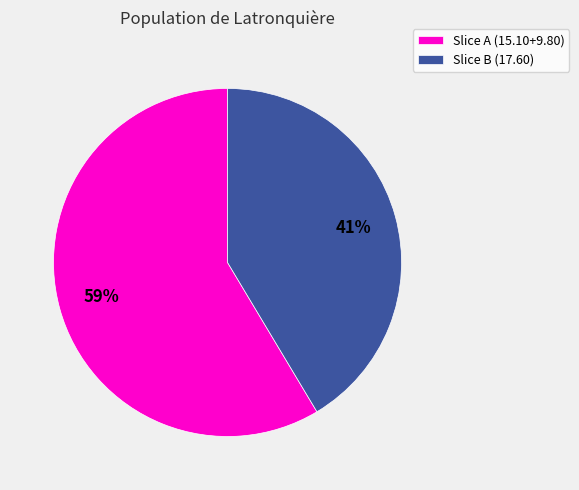

Do Slice B (17.60) and Slice A (15.10+9.80) together represent more than half of the pie?

Yes